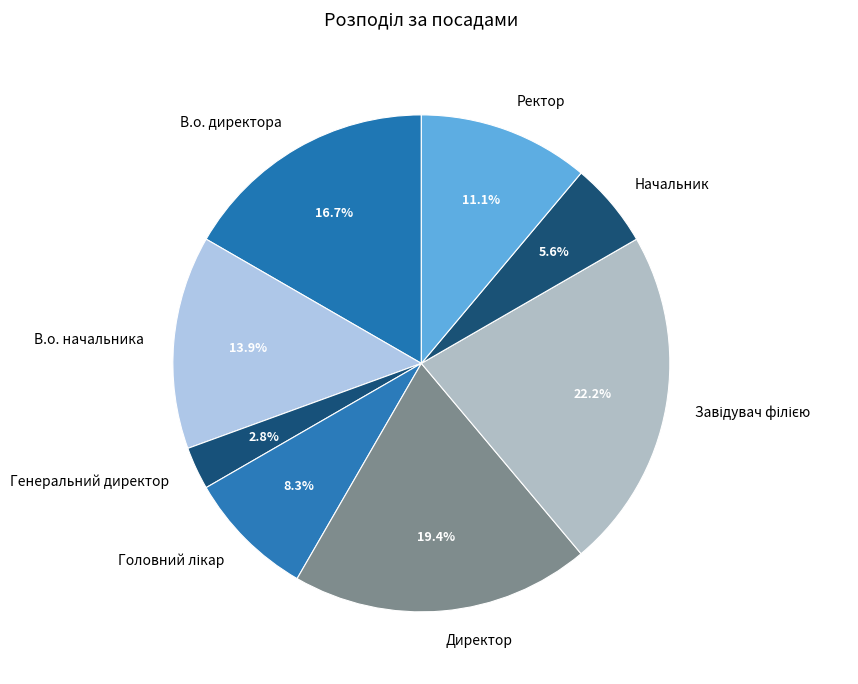

To the nearest percent, what is the average slice percentage?

12%